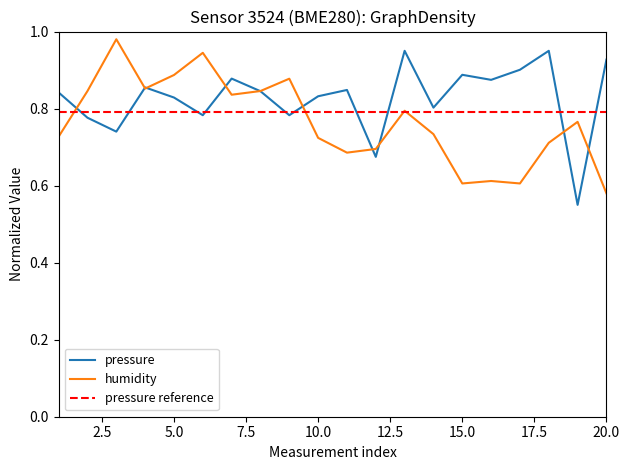

True or false: pressure has more than 1 points higher than both neighbors.

True